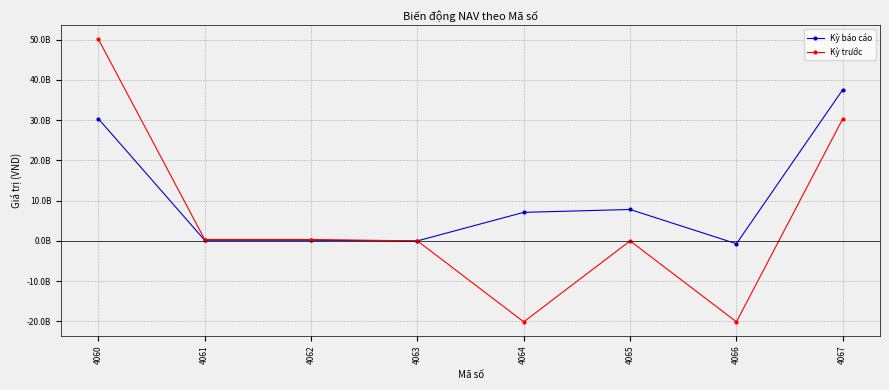

What are all the series names shown in the legend?

Kỳ báo cáo, Kỳ trước